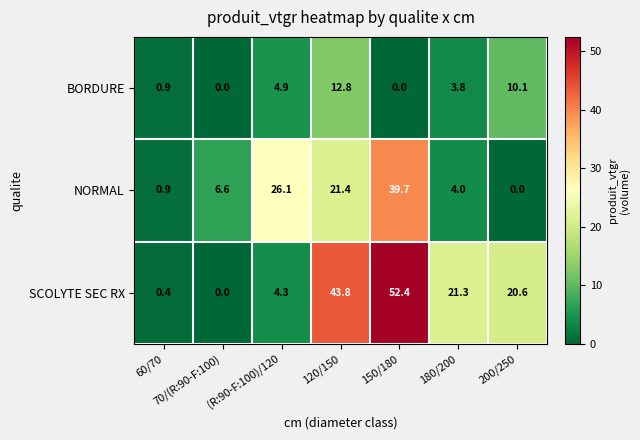

At how many categories does at least one series exceed 21?

4